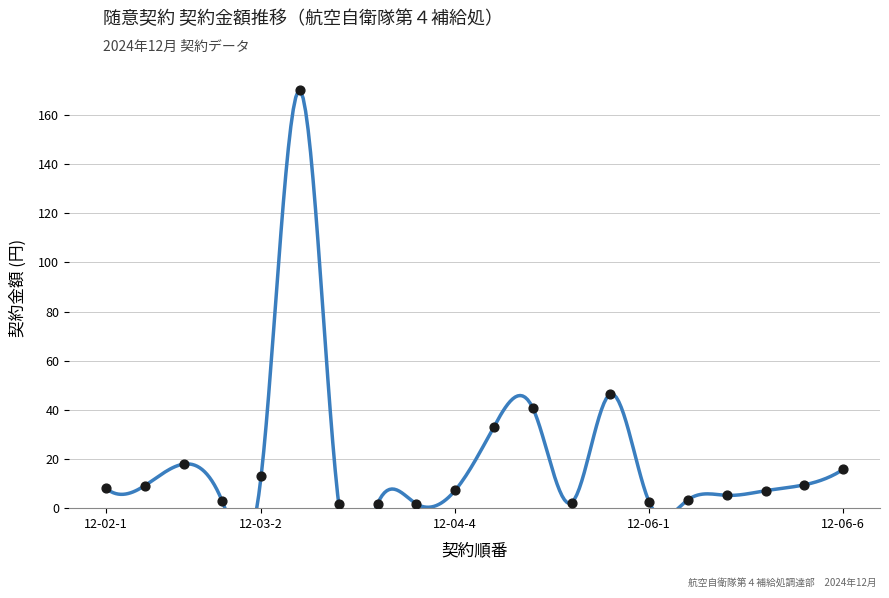

What is the range of Y values (max minus min)?

168.3